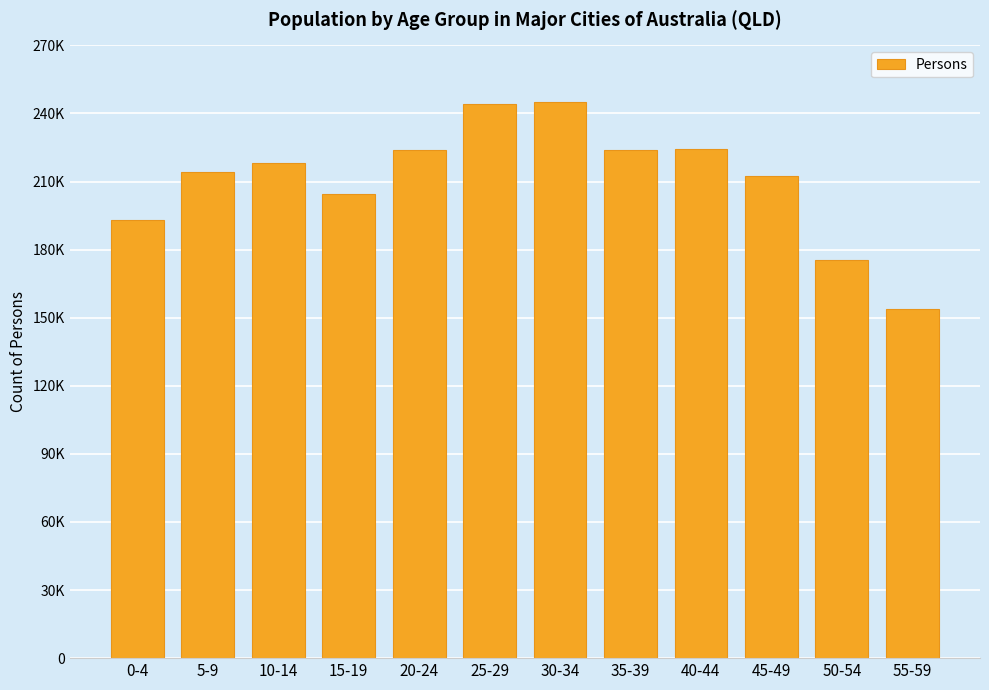

How many bars are there in total?

12